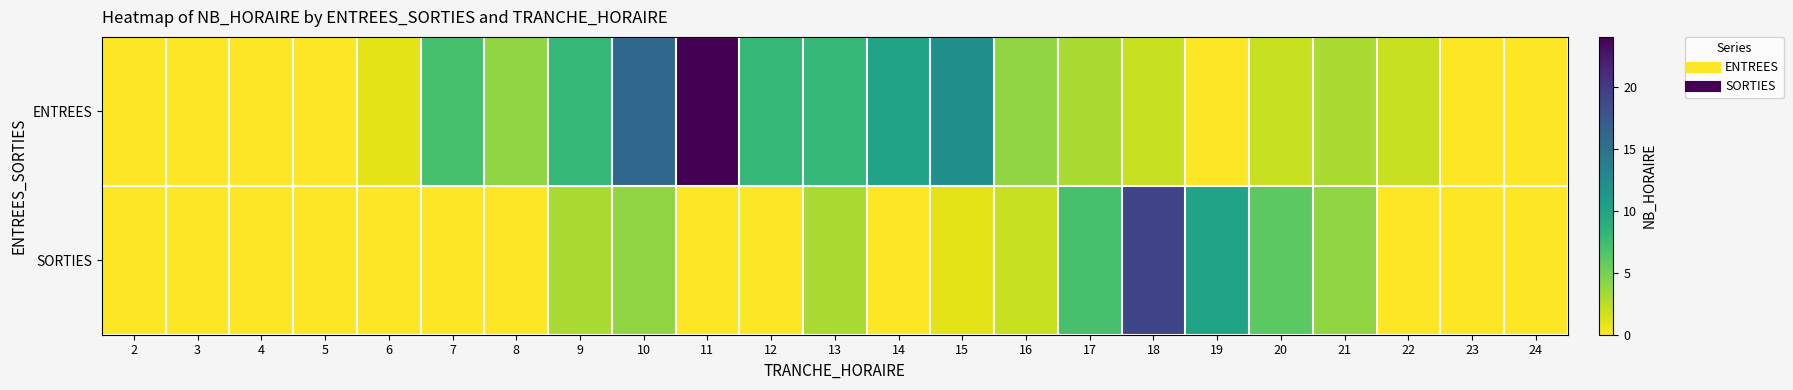

Reading left to right, extract all data points from this chart.

ENTREES: 2=0	3=0	4=0	5=0	6=1	7=7	8=4	9=8	10=16	11=24	12=8	13=8	14=10	15=12	16=4	17=3	18=2	19=0	20=2	21=3	22=2	23=0	24=0
SORTIES: 2=0	3=0	4=0	5=0	6=0	7=0	8=0	9=3	10=4	11=0	12=0	13=3	14=0	15=1	16=2	17=7	18=19	19=10	20=6	21=4	22=0	23=0	24=0